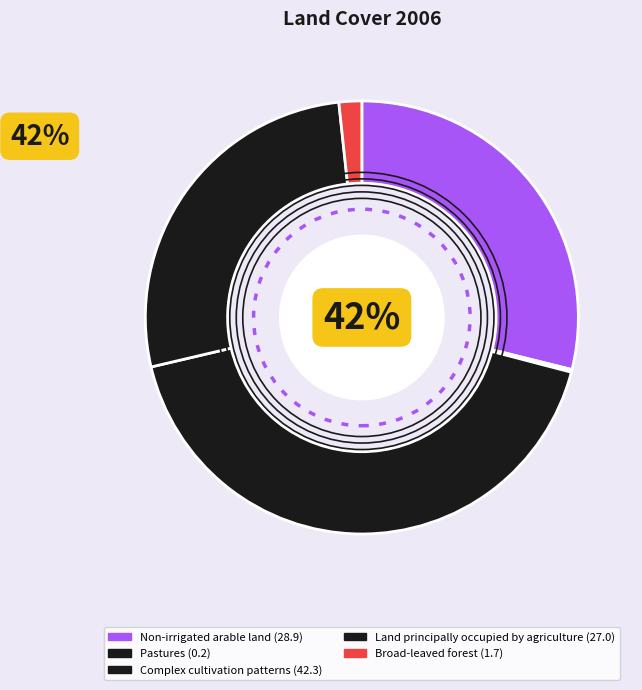

To the nearest percent, what is the difference between the Land principally occupied by agriculture and Non-irrigated arable land slice percentages?

2%